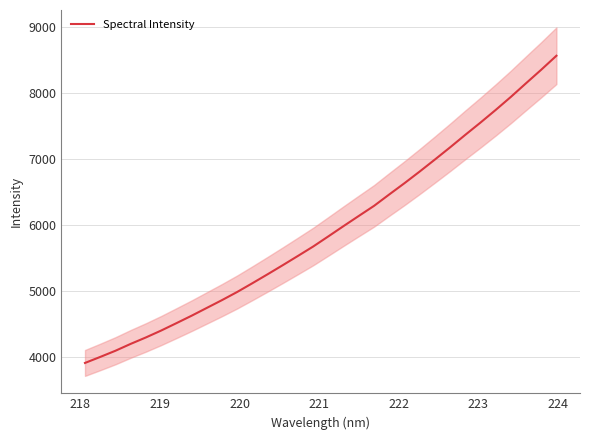

Reading left to right, what are all the values shown in this chart?

3916.6	4007.4	4101.0	4204.8	4302.2	4406.2	4517.5	4630.4	4748.6	4866.7	4990.2	5122.6	5257.9	5395.8	5536.1	5678.2	5832.1	5987.6	6140.7	6292.7	6465.3	6635.3	6811.5	6992.7	7176.9	7366.2	7551.7	7742.7	7940.1	8146.8	8351.2	8562.7